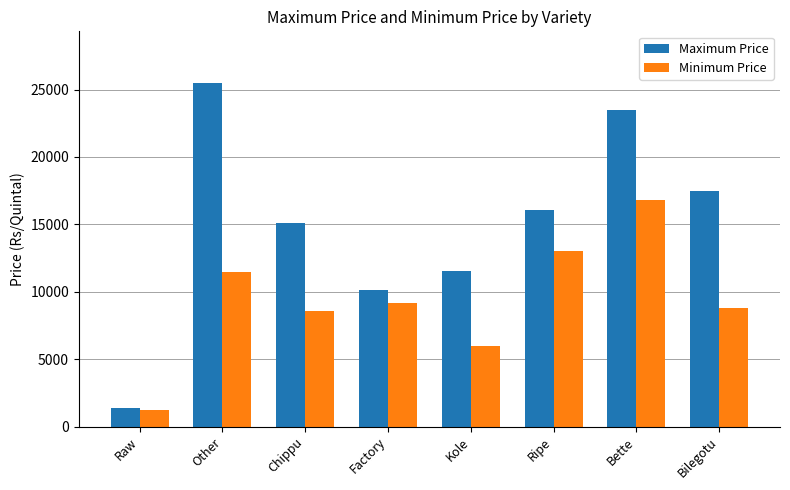

Count the number of data series in this chart.

2